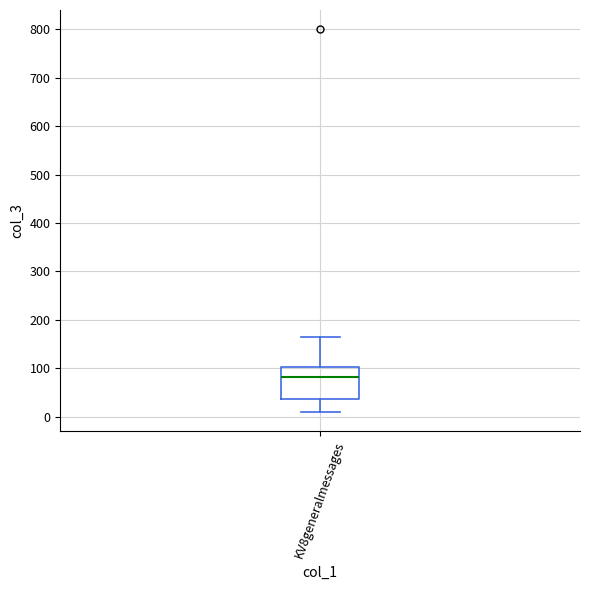

Transcribe this box plot: give where the median line is, the range the box spans, and where the two whiskers end, as read against the y-axis. The values are not printed on the chart, so give them approximately, as read against the axis.

median 80, box 40 to 100, whiskers 10 to 160